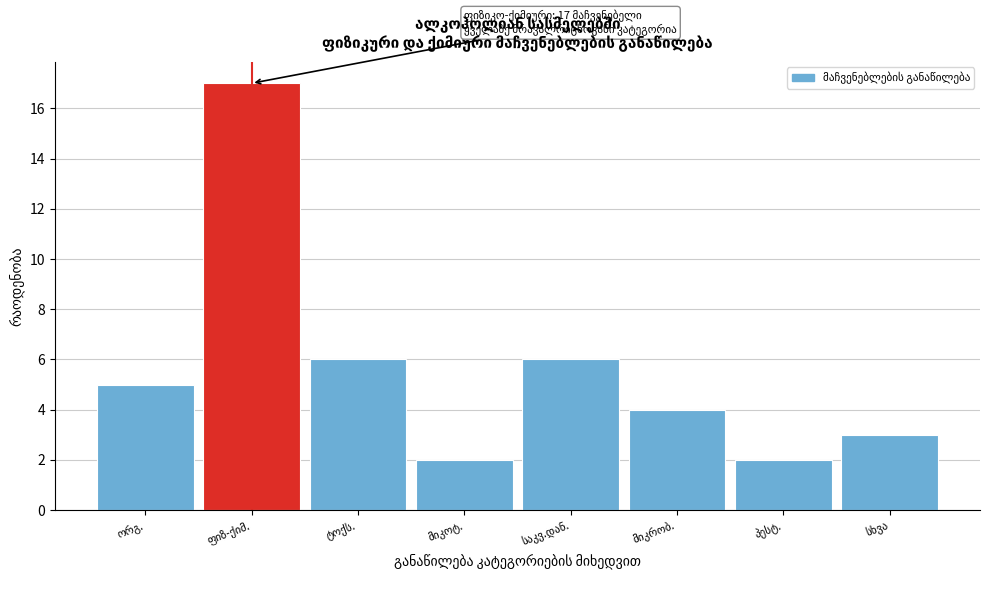

Reading right to left, what are all the values shown in this chart?

3	2	4	6	2	6	17	5